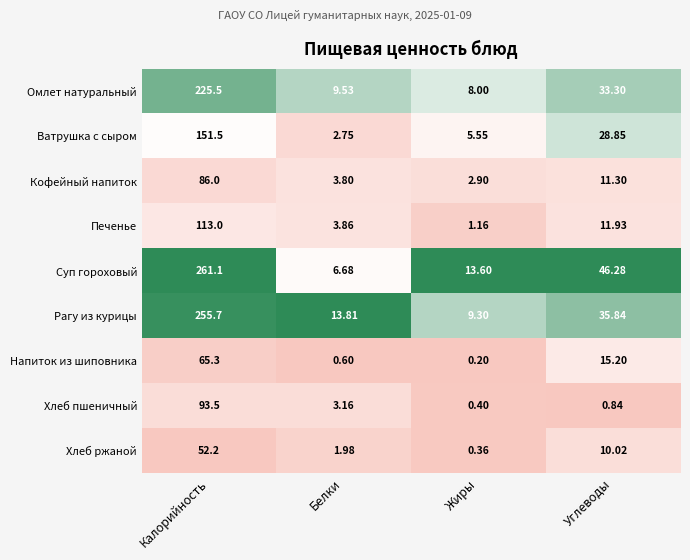

At which label is Суп гороховый closest to 133?

Углеводы